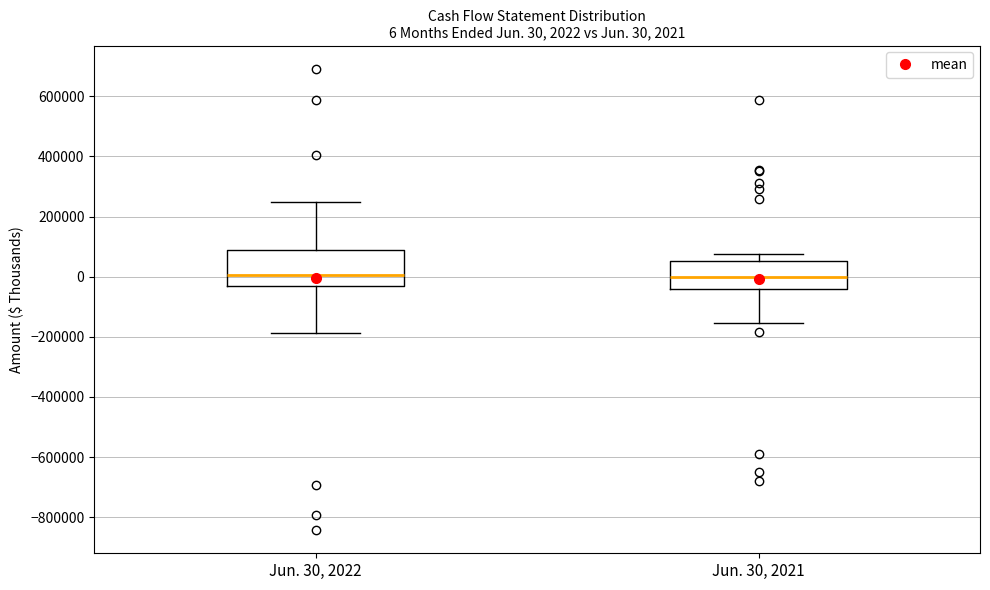

Which box is the tallest, from its lower edge to its upper edge?

Jun. 30, 2022